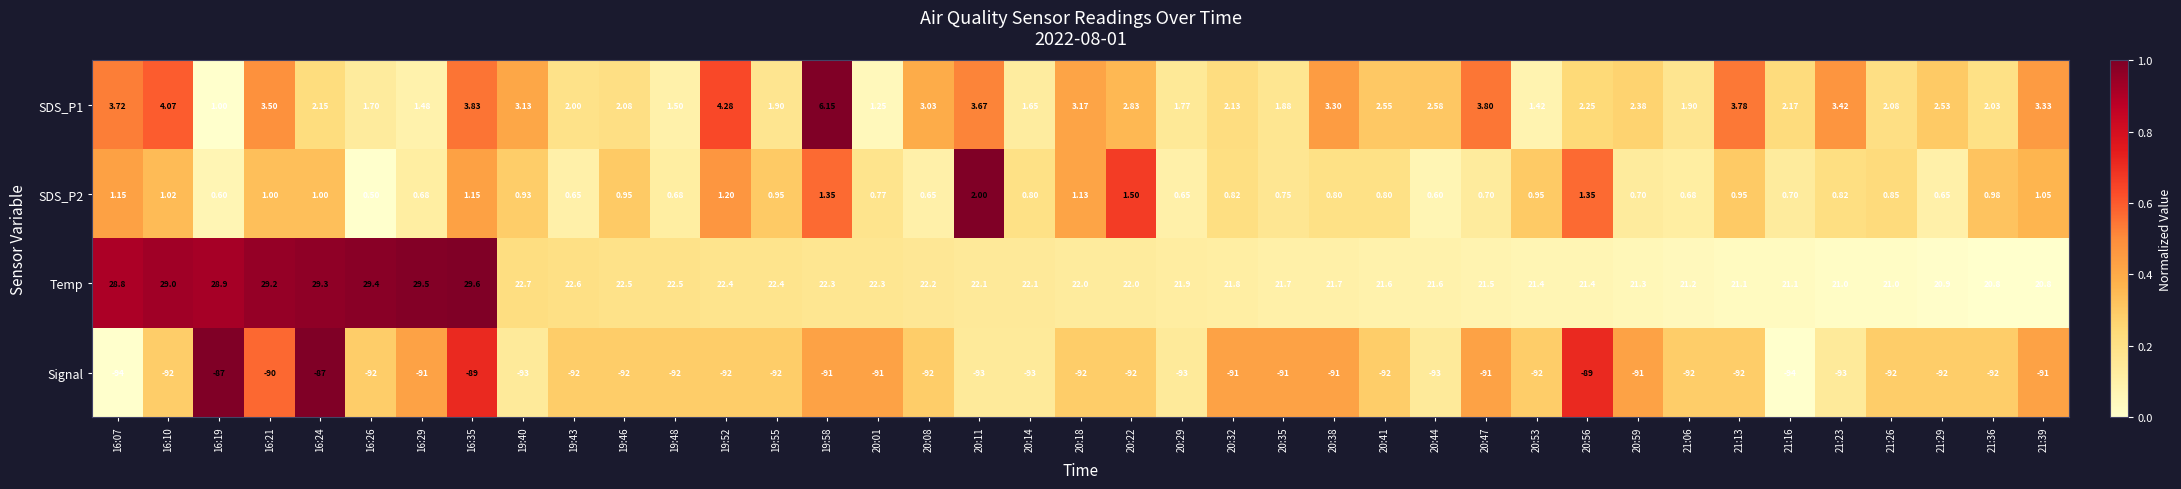

Which series has the largest total across all categories?

Temp